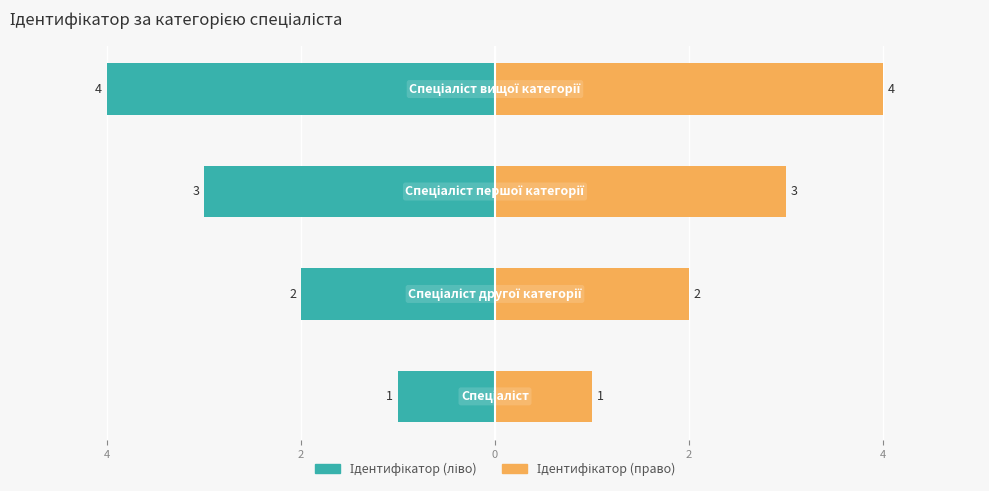

The value of Ідентифікатор (право) at 0 is 2. True or false?

False